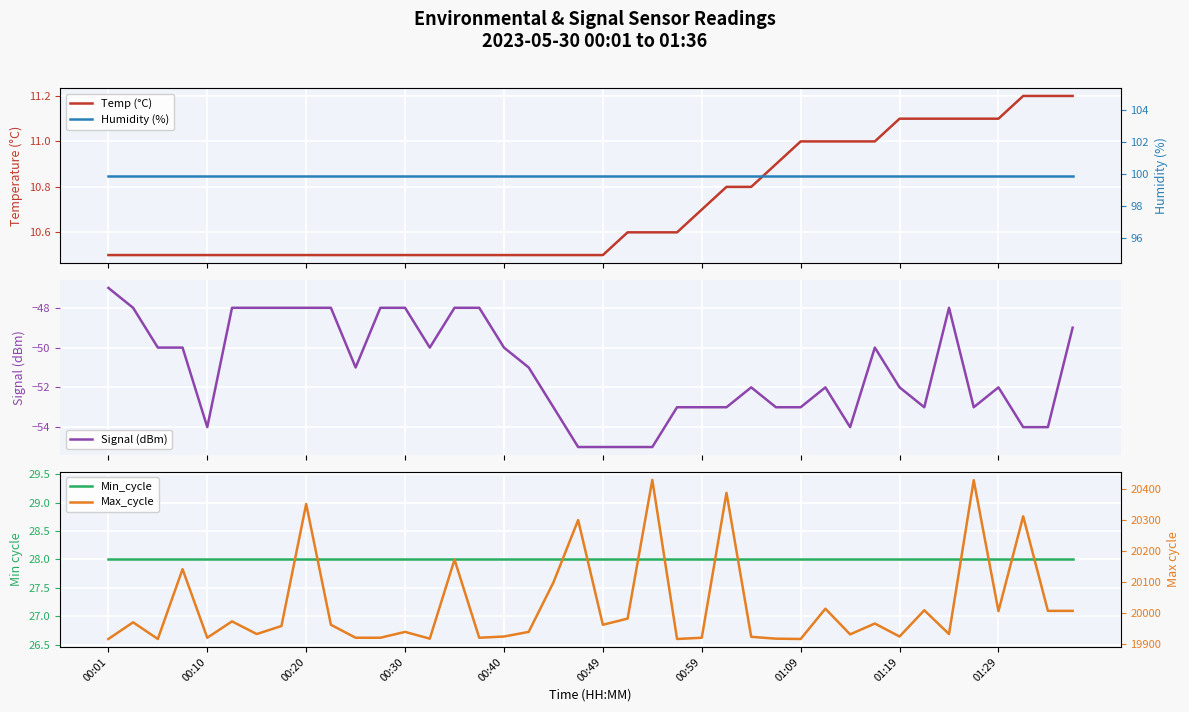

At 00:20, list the series in order from smallest to largest.

Signal (dBm), Temp (°C), Min_cycle, Humidity (%), Max_cycle